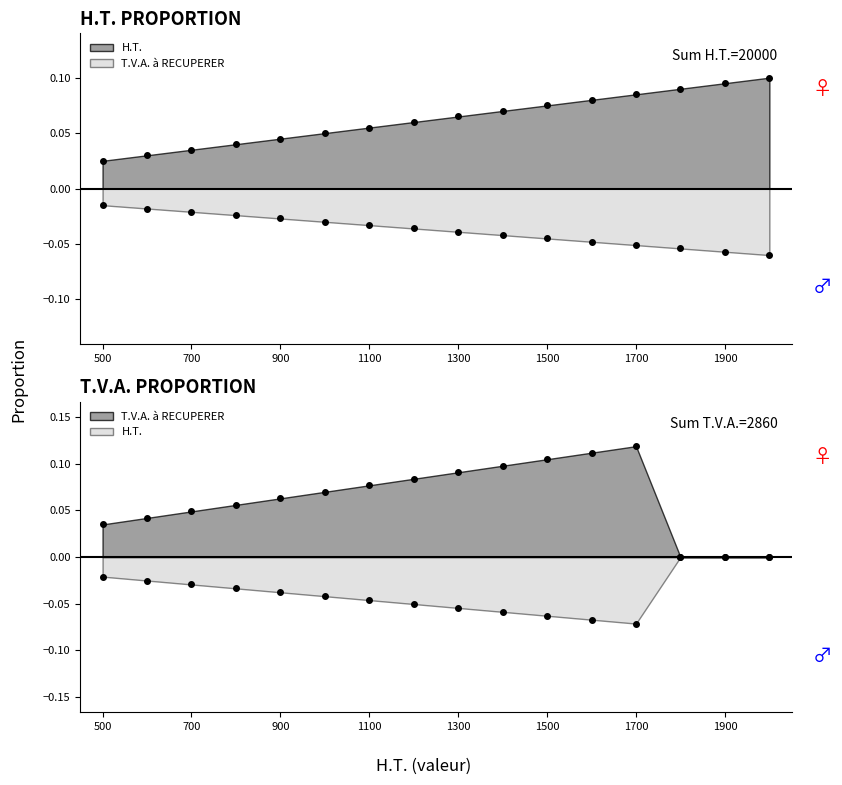

Count the number of data series in this chart.

2